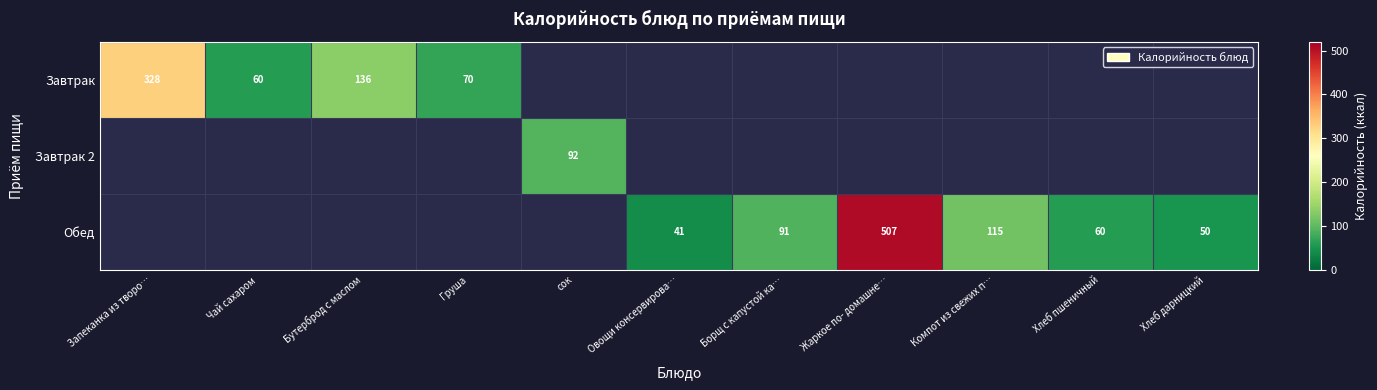

The value of Обед at Хлеб дарницкий is 50. True or false?

True